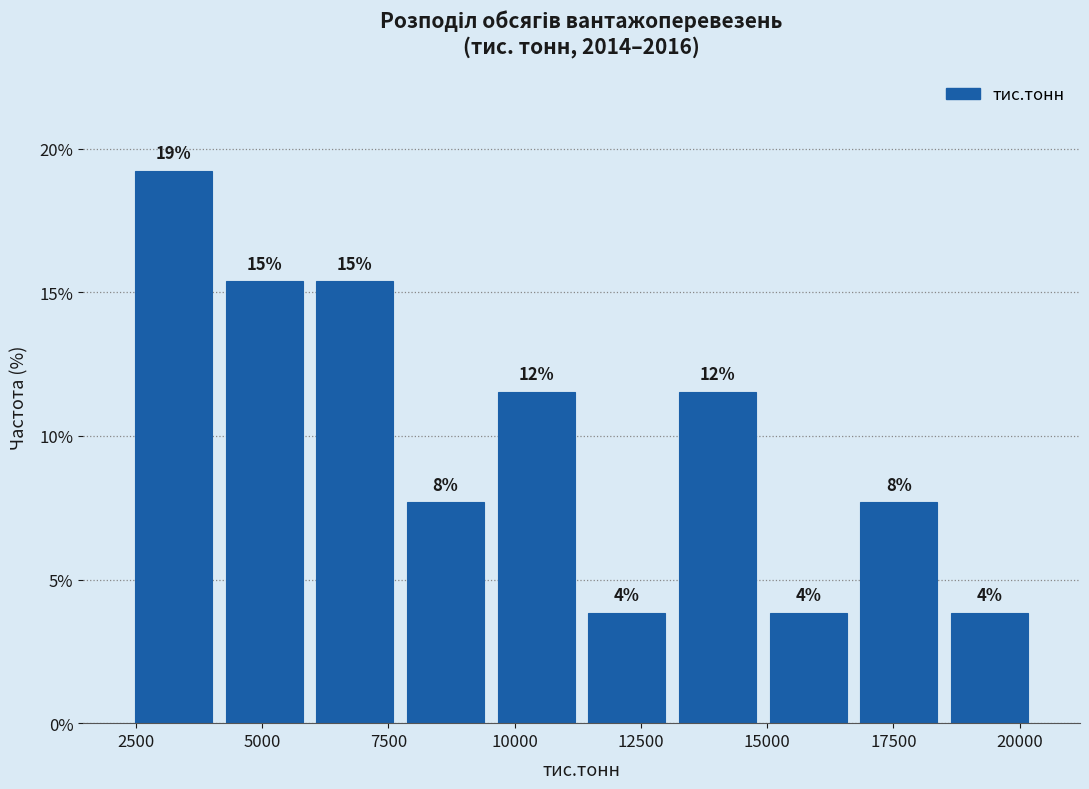

Read against the x-axis, roughly where is the centre of the tallest bar?

3000